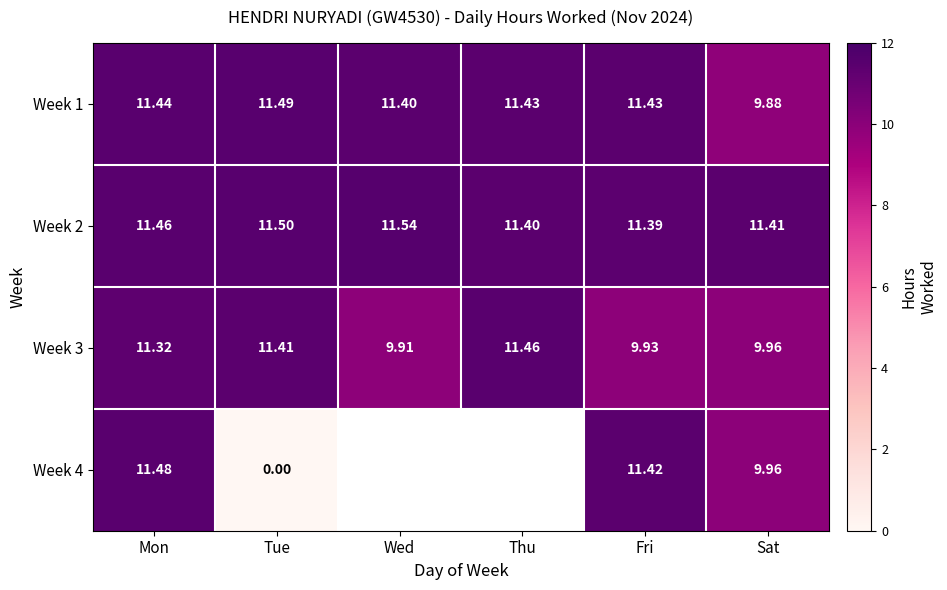

Where is Week 2 nearest to the value 11?

Fri